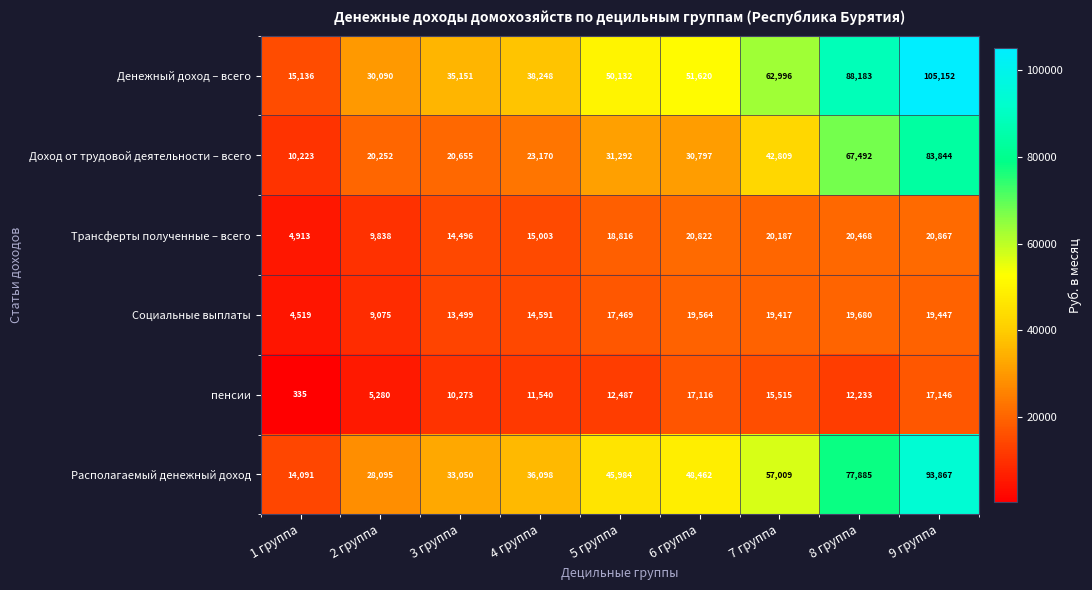

Rank the series by their maximum value, from highest to lowest.

Денежный доход – всего, Располагаемый денежный доход, Доход от трудовой деятельности – всего, Трансферты полученные – всего, Социальные выплаты, пенсии